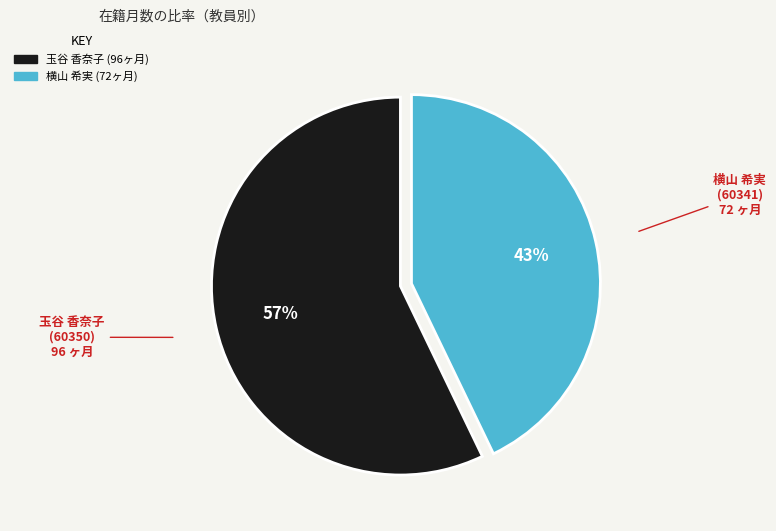

To the nearest percent, what is the average slice percentage?

50%